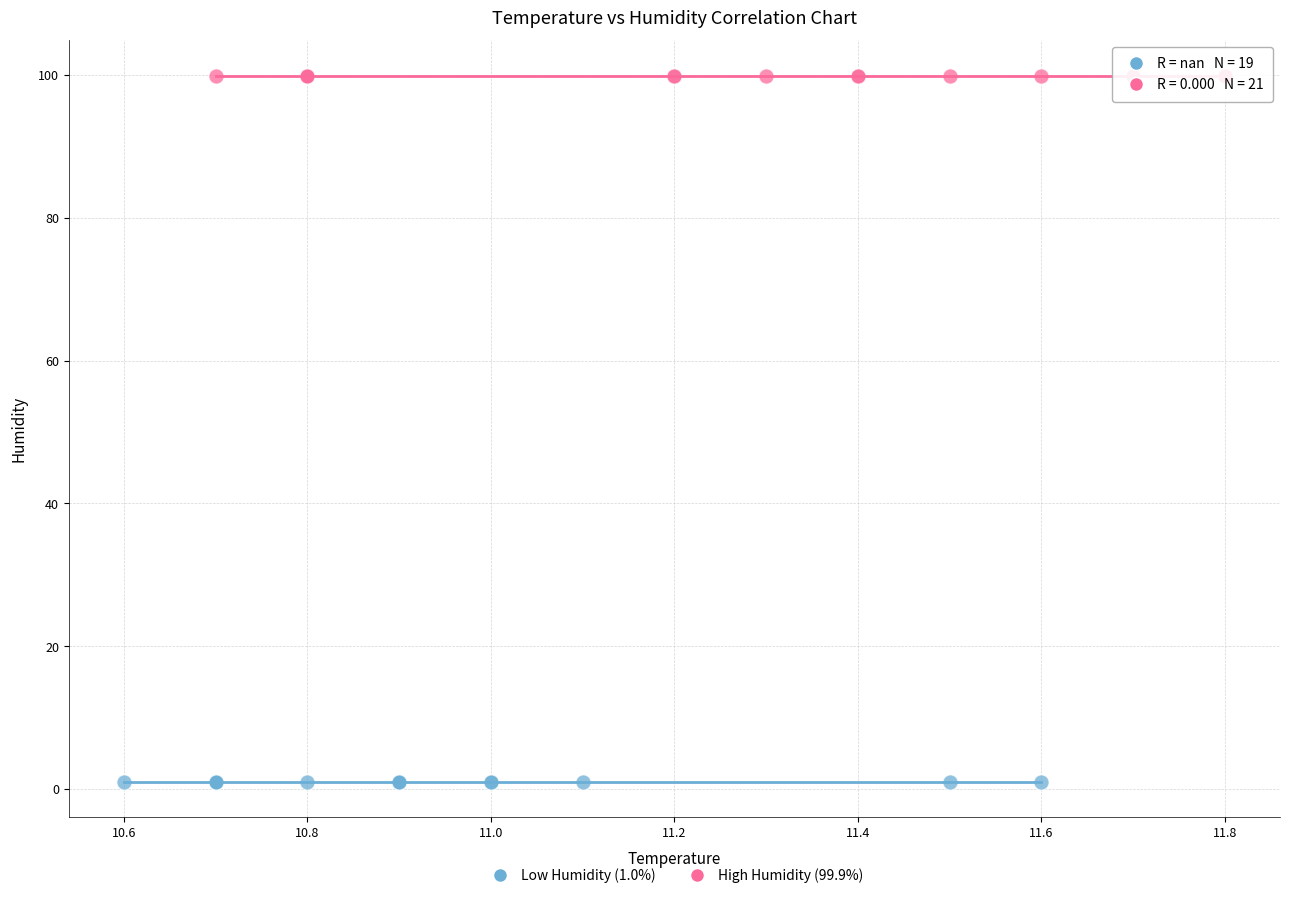

Which series contains the lowest Y value?

Low Humidity (1.0%)